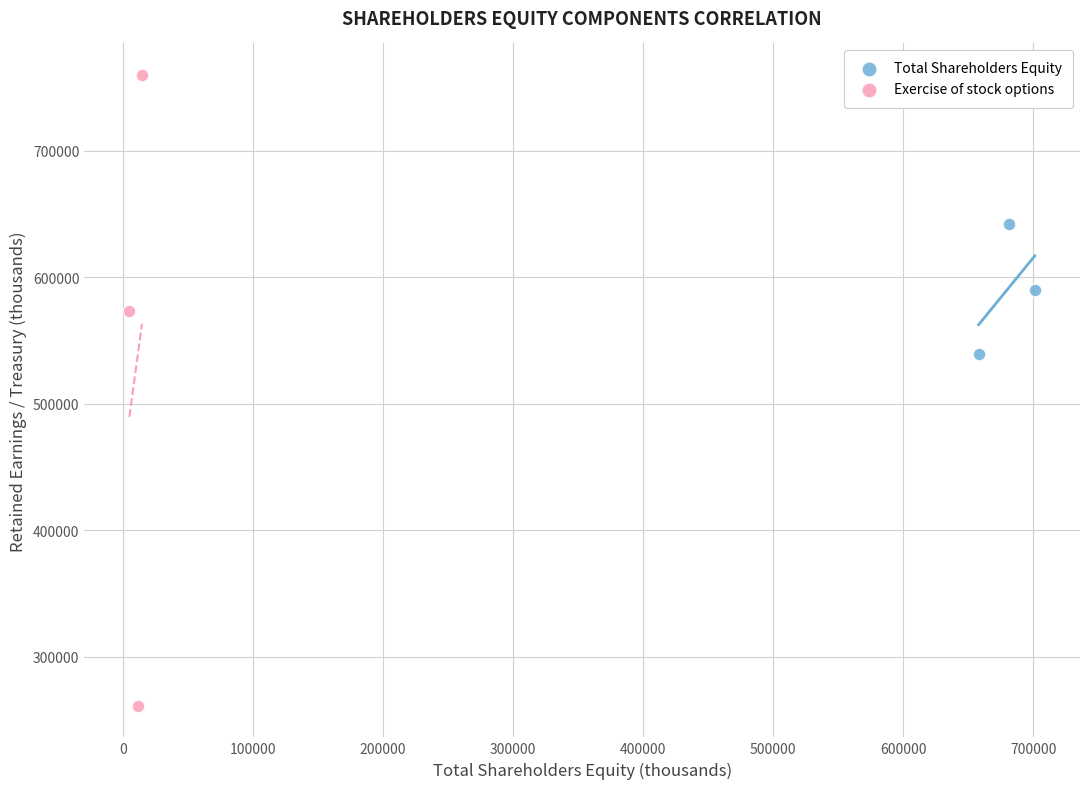

Which series contains the highest Y value?

Exercise of stock options